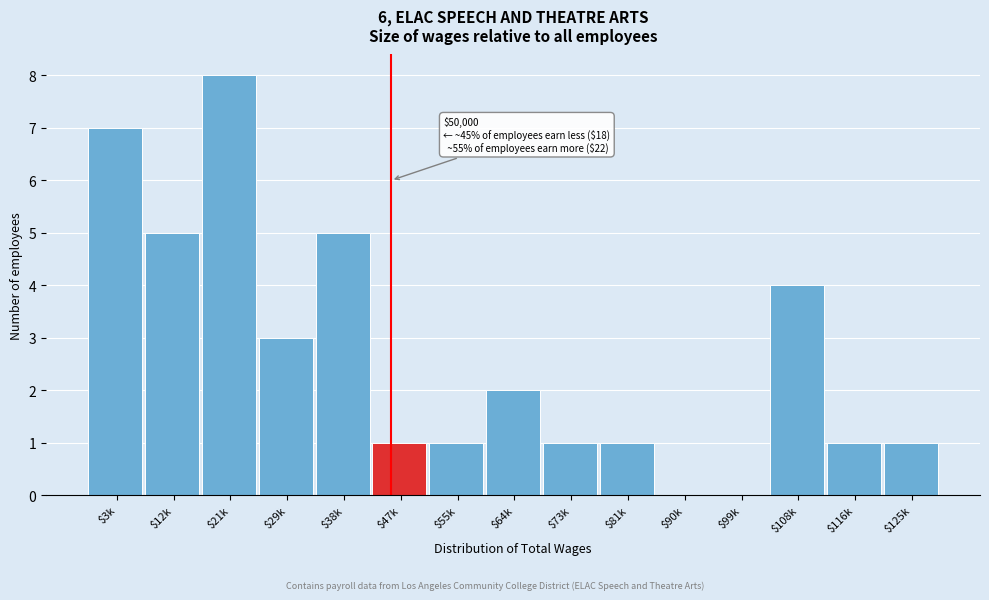

What is the greatest value displayed?

8